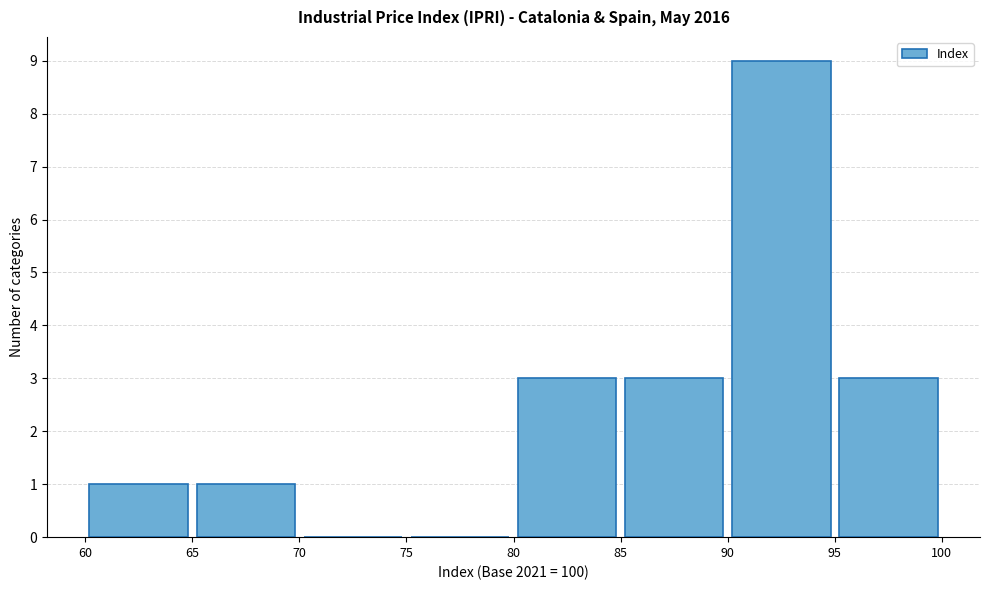

Reading left to right, list every bar in this chart as the range it spans on the x-axis followed by its height. The values are not printed on the chart, so give them approximately, as read against the axis.

60 to 65: 1
65 to 70: 1
70 to 75: 0
75 to 80: 0
80 to 85: 3
85 to 90: 3
90 to 95: 9
95 to 100: 3